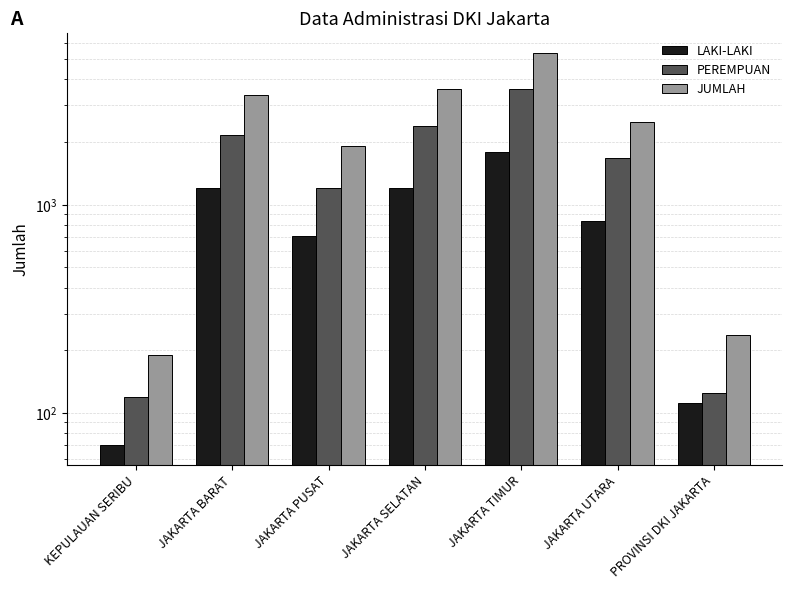

What is the difference between the highest and lowest values at KEPULAUAN SERIBU?

119